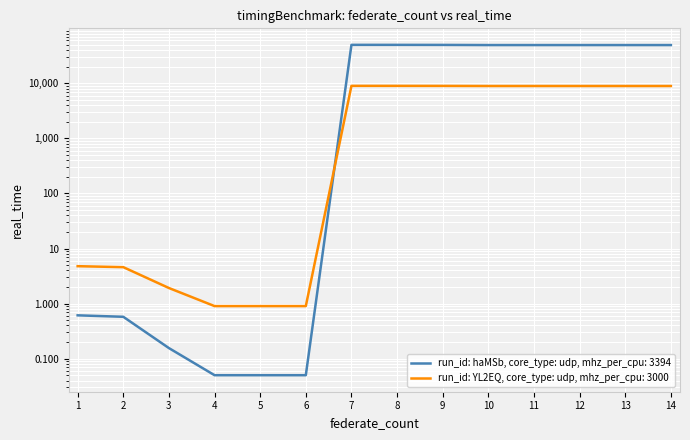

Which category has the lowest value in the run_id: haMSb, core_type: udp, mhz_per_cpu: 3394 series?

4